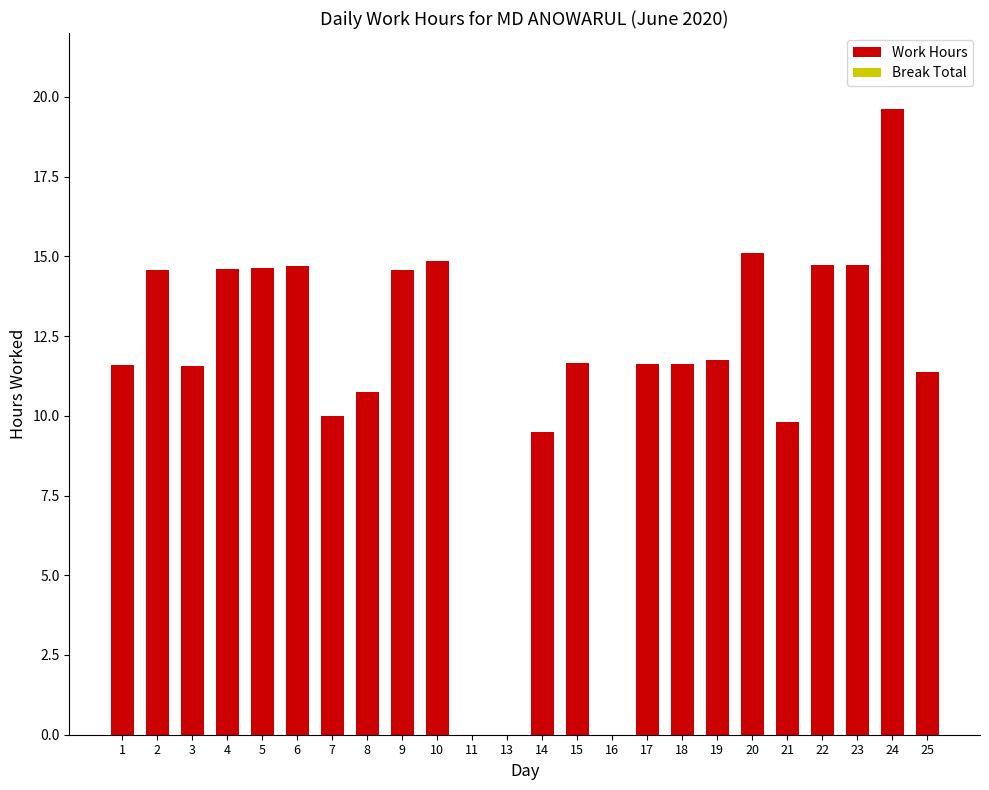

Are the bars horizontal?

No